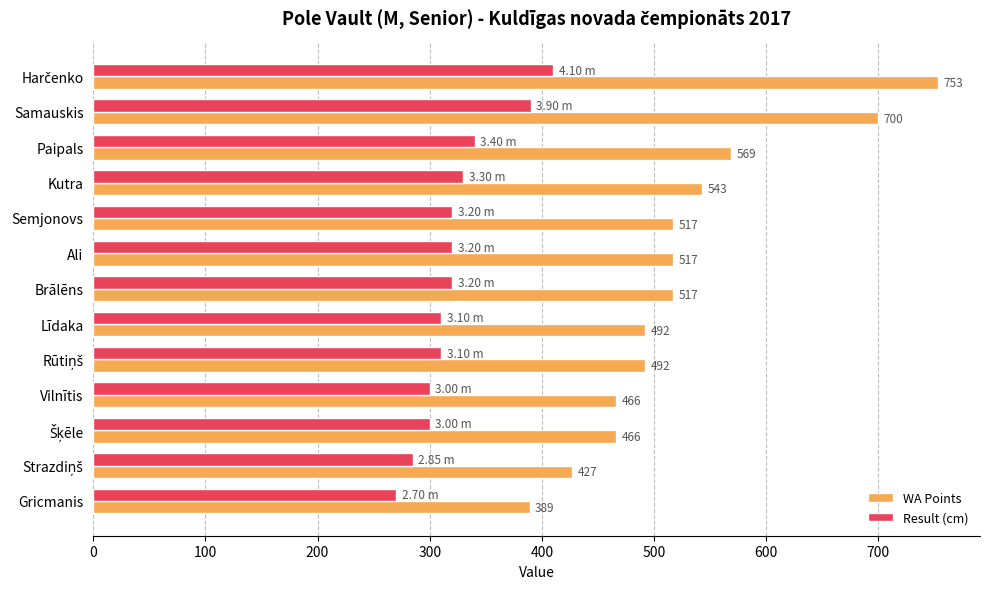

Is the value of WA Points at Kutra greater than the value of Result (cm) at Paipals?

Yes